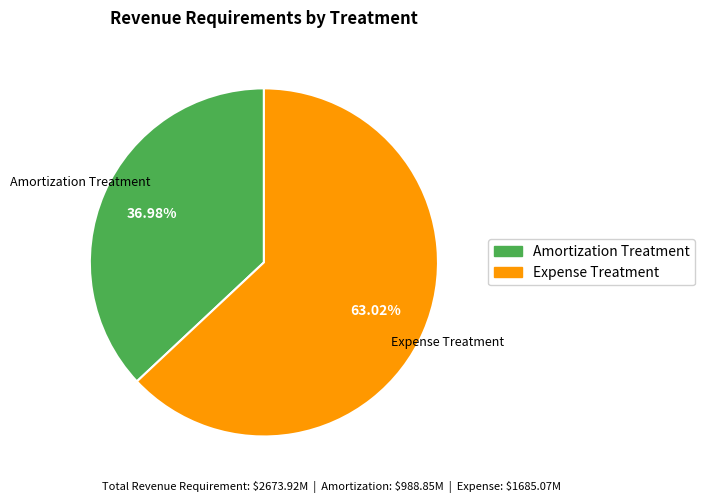

How many segments does this pie chart have?

2